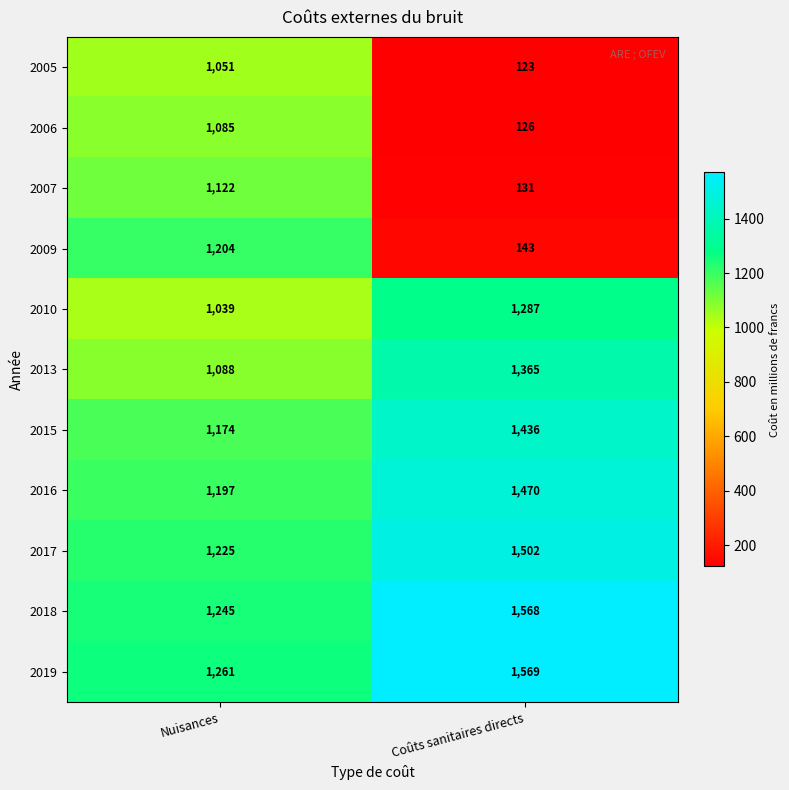

At which category is the sum across all series the highest?

Nuisances